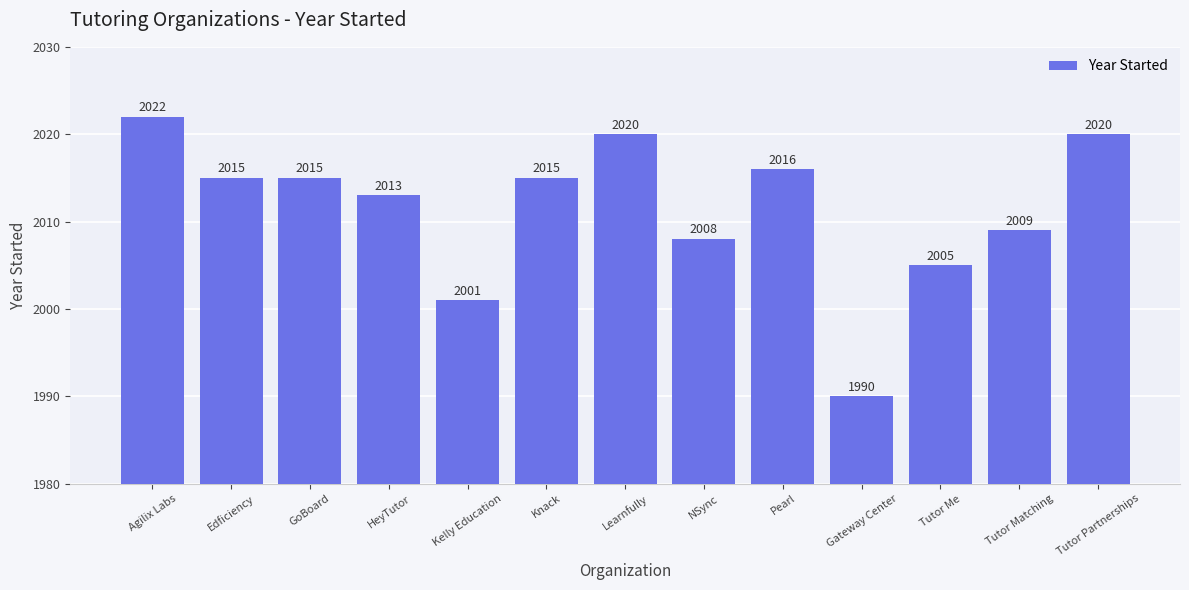

What is the ratio of the value at Agilix Labs to the value at Learnfully?

1.0